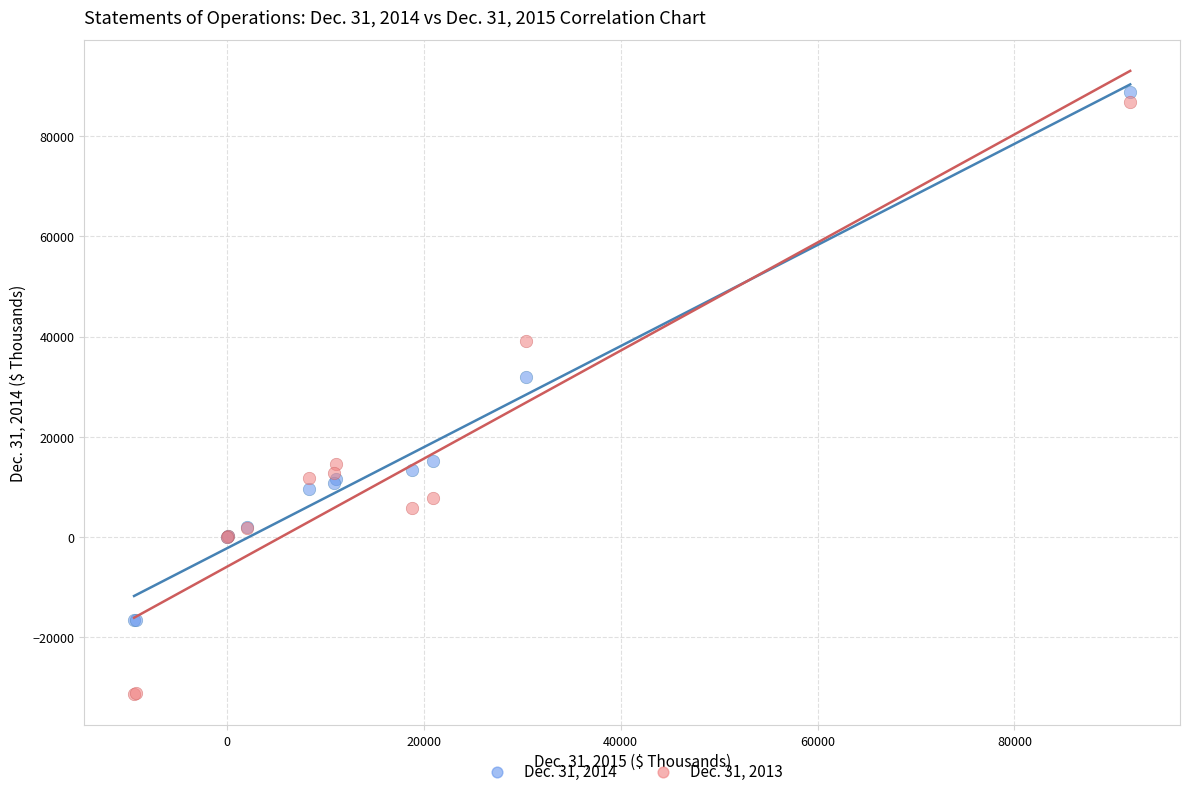

What are all the series names shown in the legend?

Dec. 31, 2014, Dec. 31, 2013